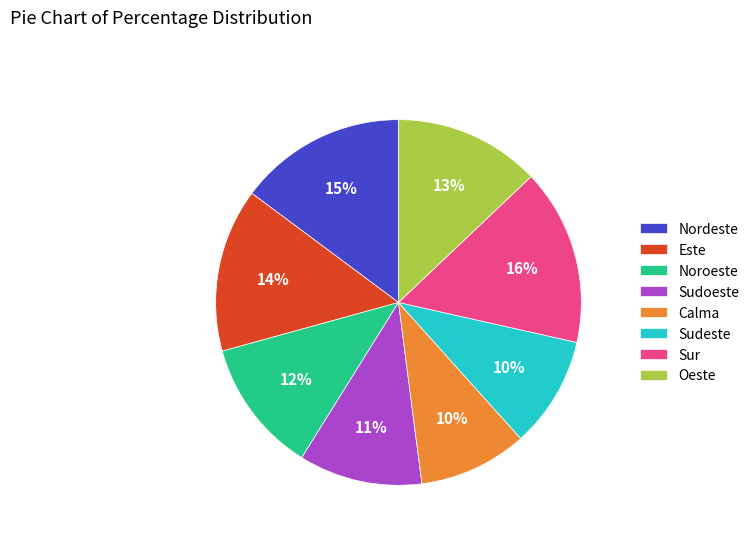

Approximately how many times larger is the value at Sudoeste compared to Sur?

0.7